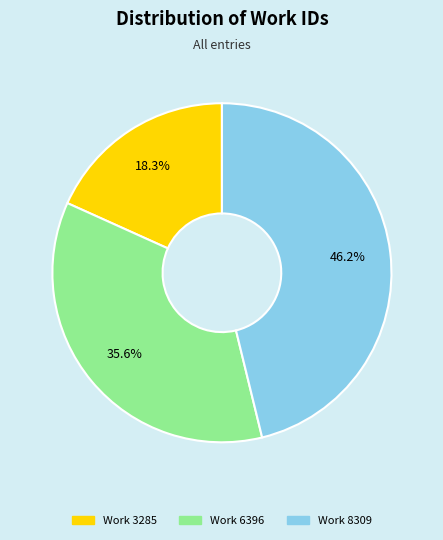

Is there any slice that represents more than half of the pie?

No